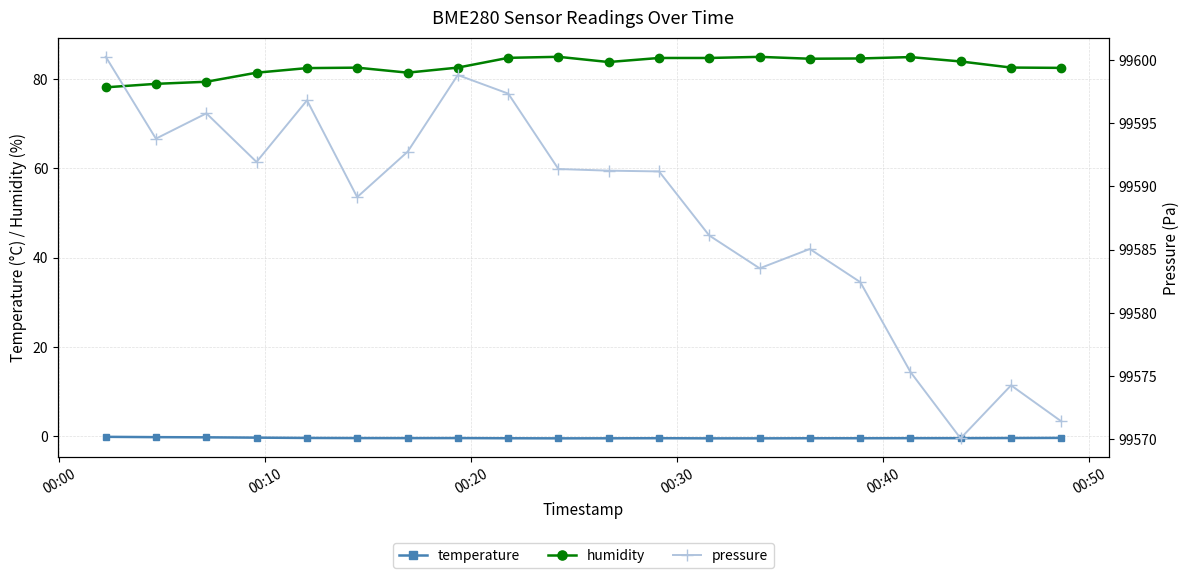

True or false: humidity and temperature intersect in this chart.

False